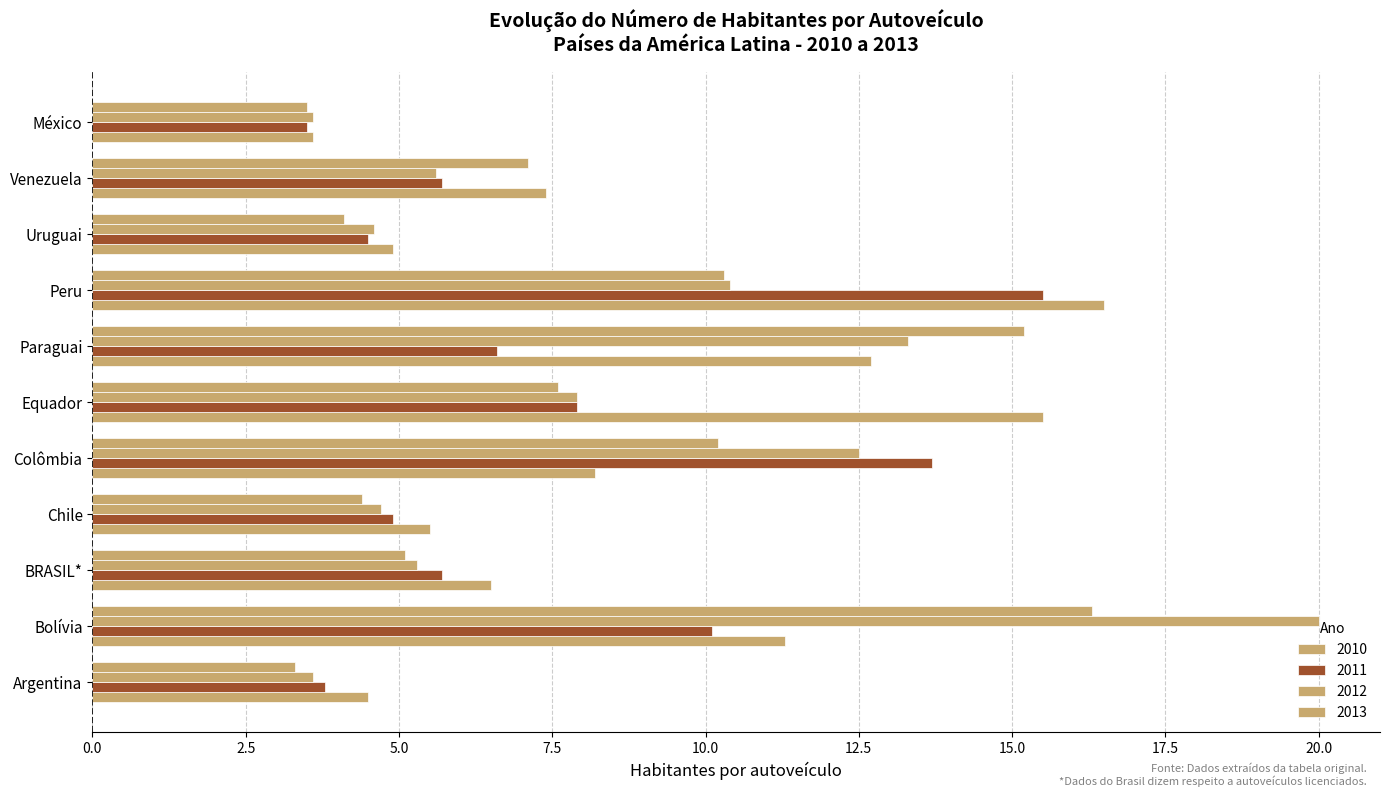

Which has a higher value, Chile or Equador?

Equador